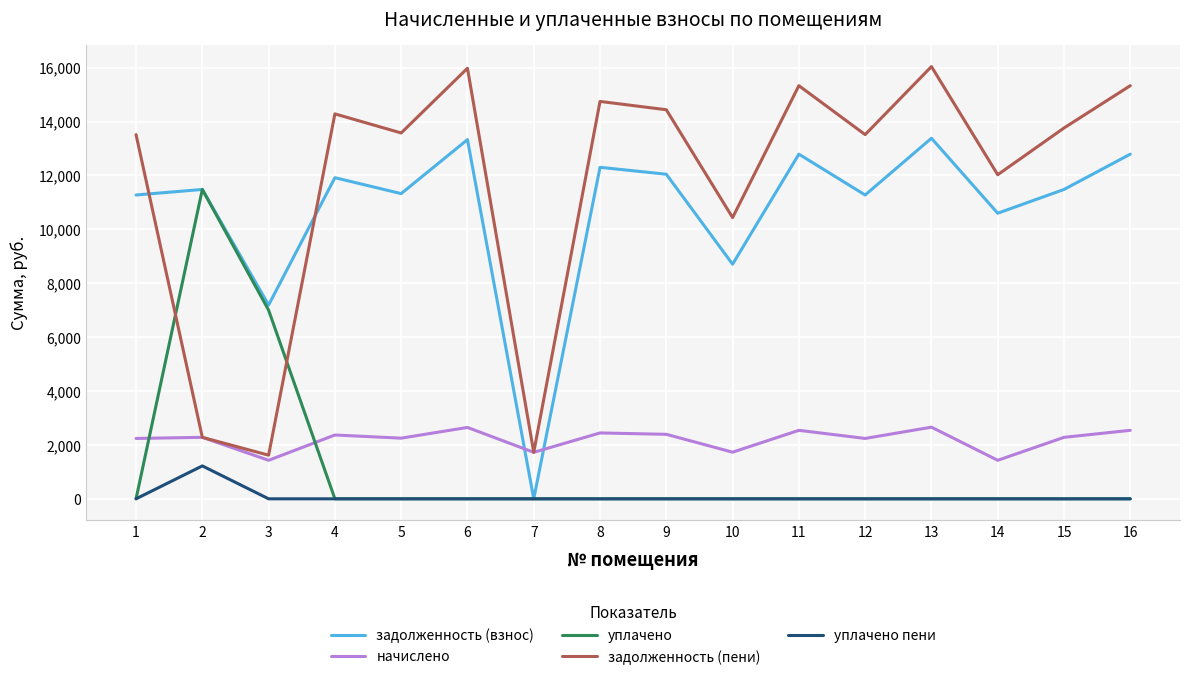

Which series has the widest spread of values?

задолженность (пени)